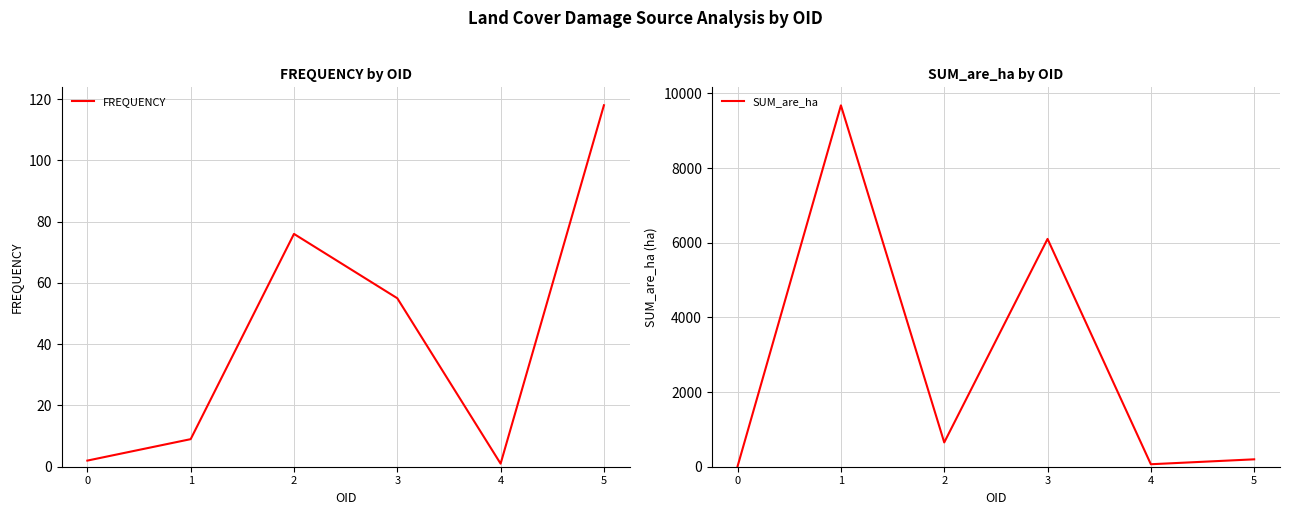

What is the difference between the second highest and second lowest values in the FREQUENCY series?

74